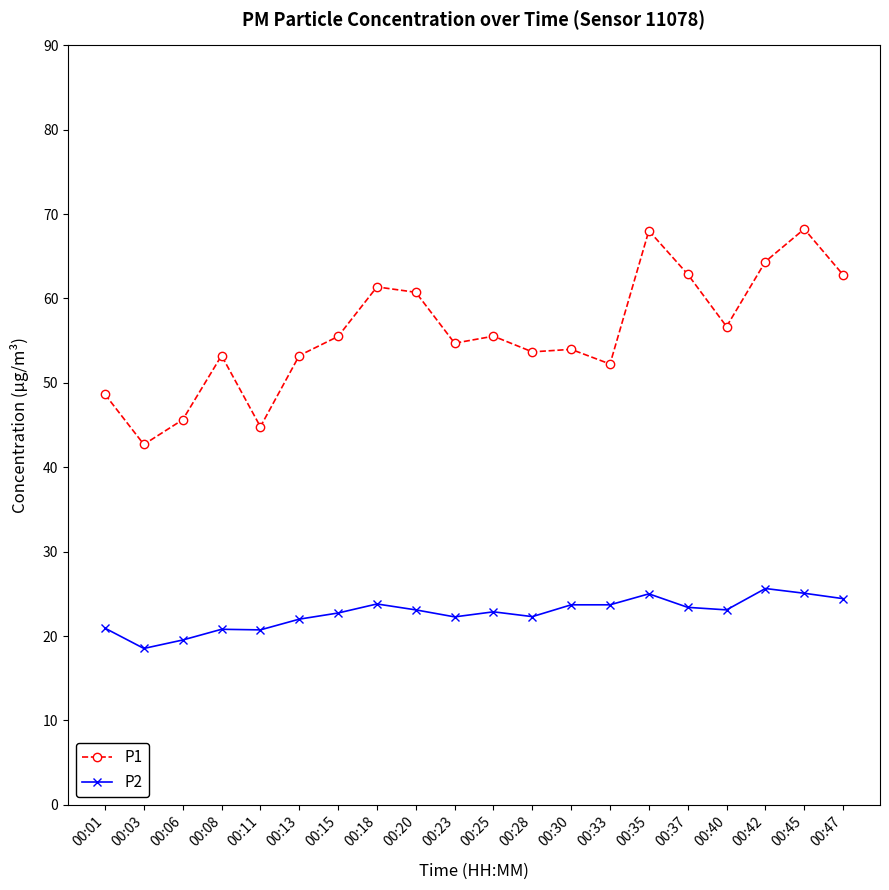

True or false: P2 and P1 cross at least once.

False